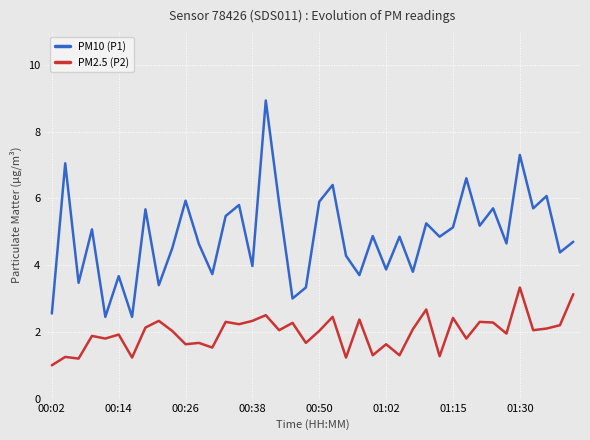

Which series has the largest range (max minus min)?

PM10 (P1)